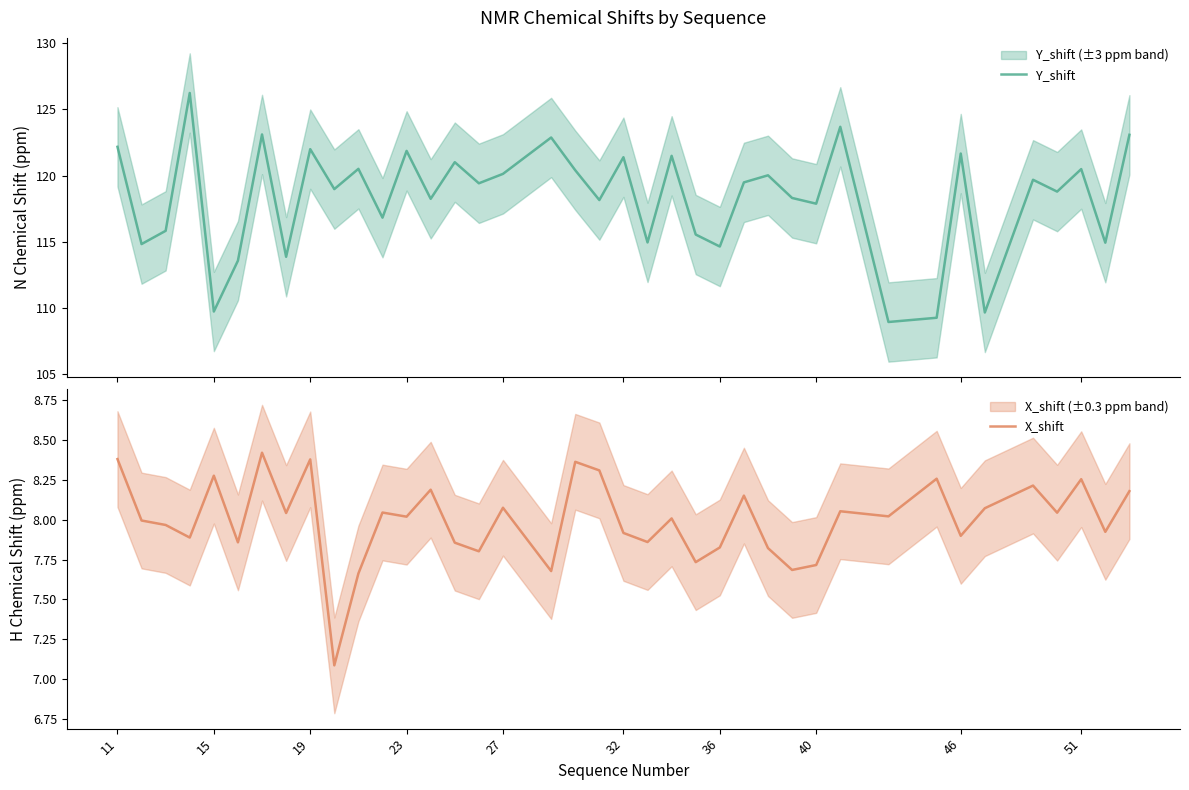

How many series are shown in this chart?

2